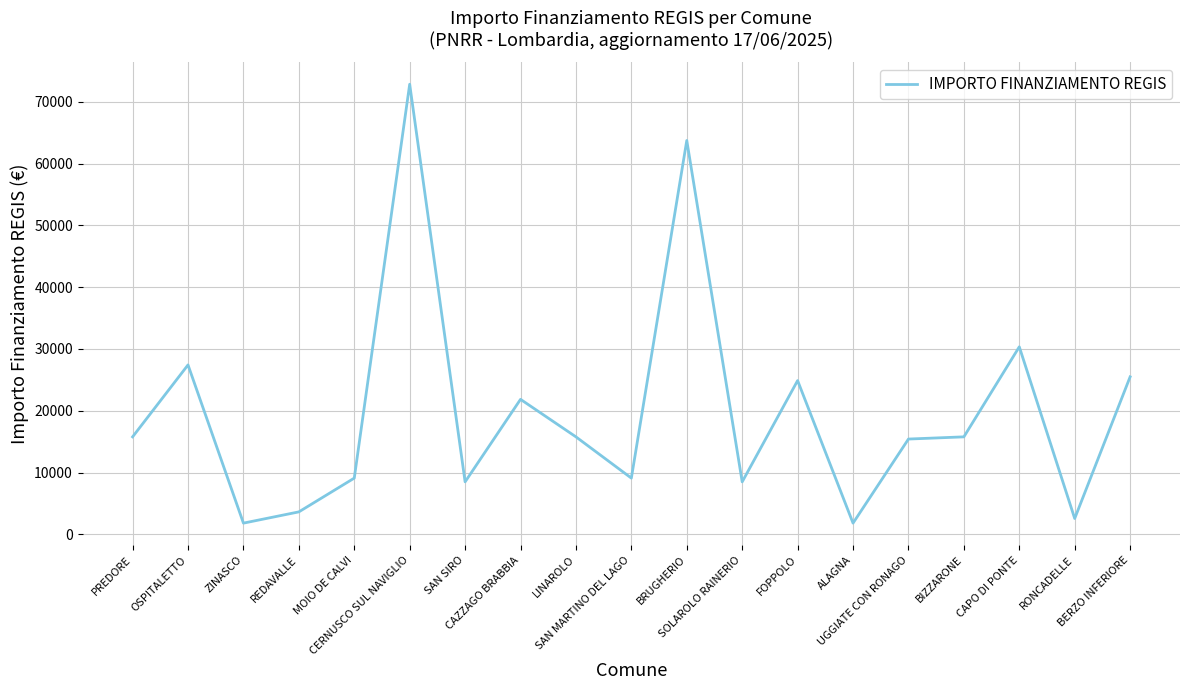

Reading left to right, what are all the values shown in this chart?

15782	27424	1821	3642	9105	72840	8498	21852	15782	9105	63735	8498	24887	1821	15426	15782	30350	2571	25494